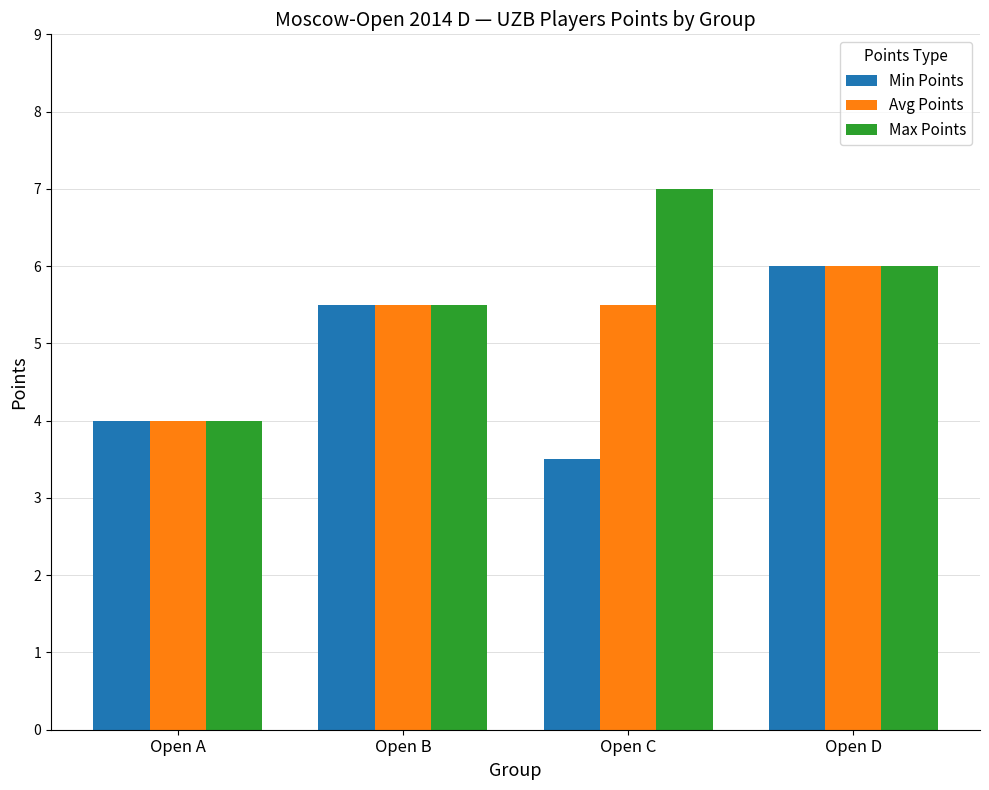

How many values in the Min Points series are below 5?

2